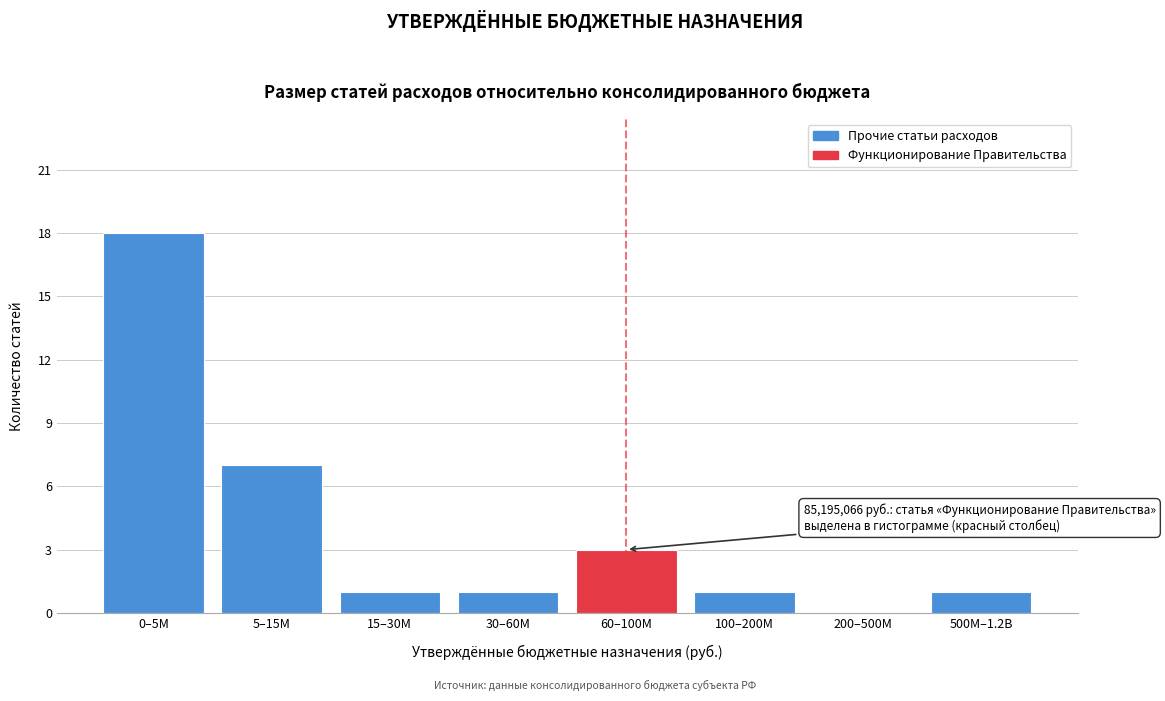

Reading left to right, what are all the values shown in this chart?

0–5M=18	5–15M=7	15–30M=1	30–60M=1	60–100M=3	100–200M=1	200–500M=0	500M–1.2B=1